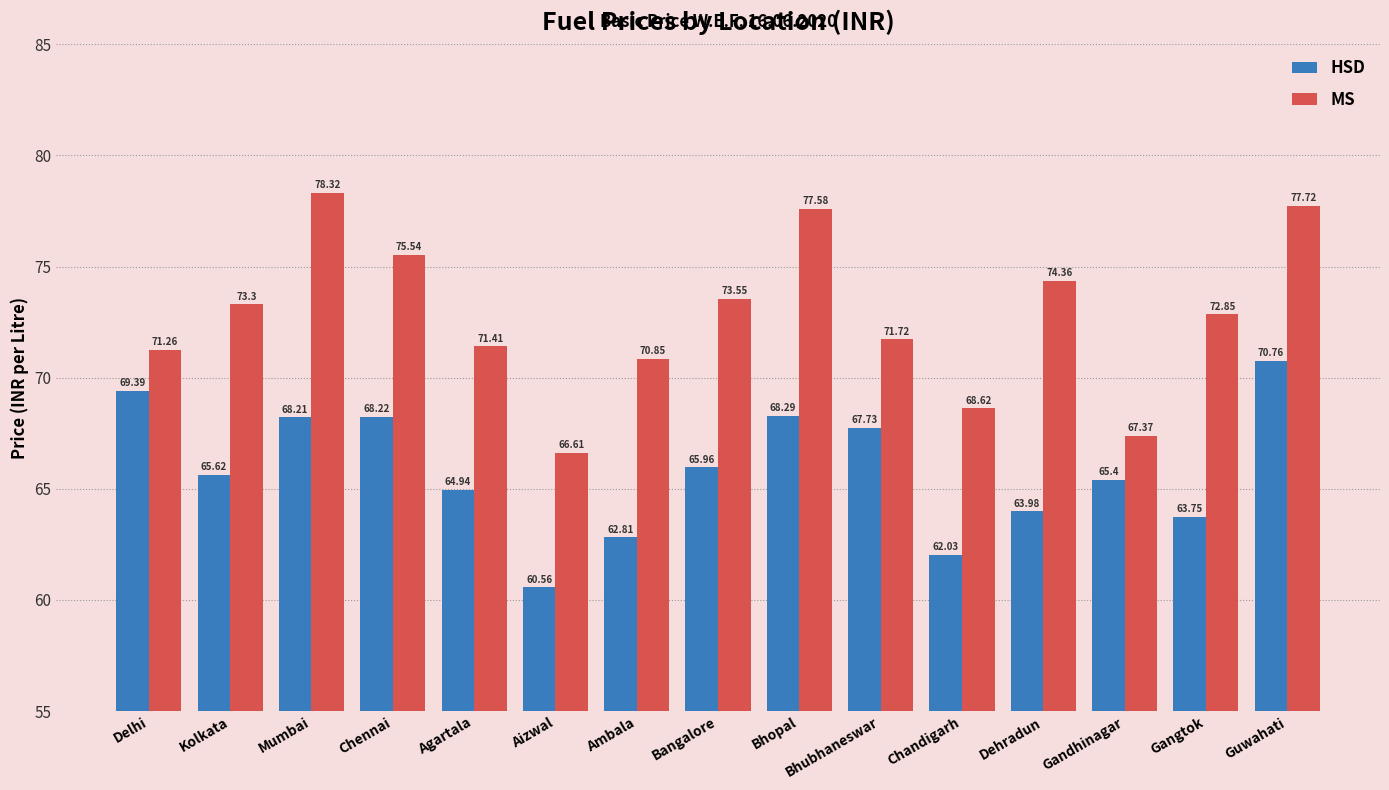

What is the value of the MS bar at the 6th from the left?

66.6